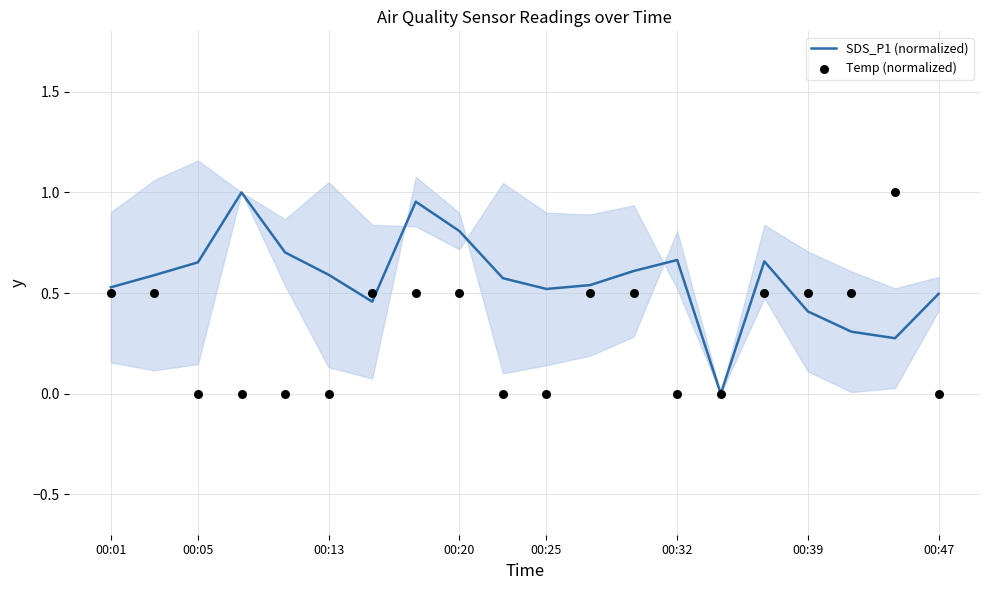

Which series contains the lowest Y value?

SDS_P1 (normalized)